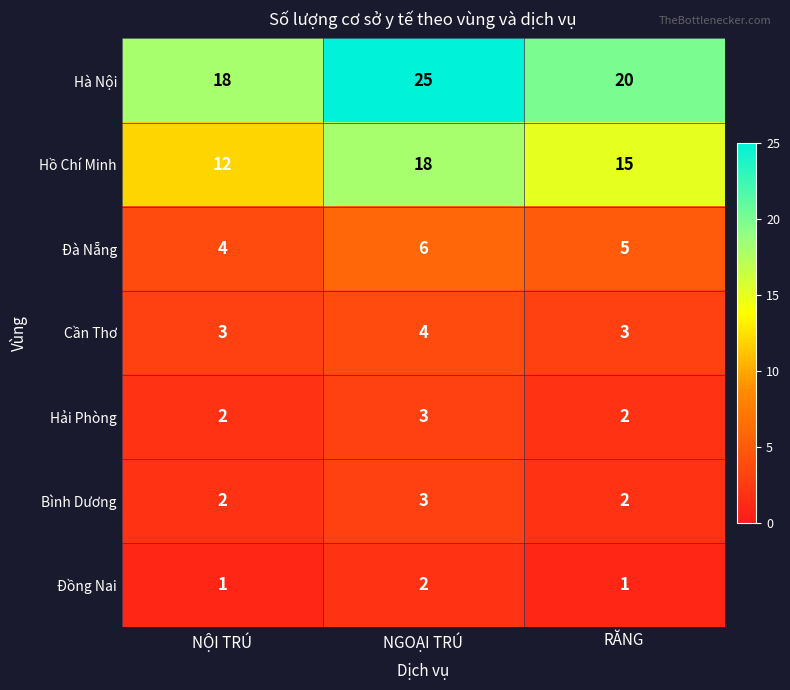

Reading left to right, what are all the values shown in this chart?

Hà Nội: 18	25	20
Hồ Chí Minh: 12	18	15
Đà Nẵng: 4	6	5
Cần Thơ: 3	4	3
Hải Phòng: 2	3	2
Bình Dương: 2	3	2
Đồng Nai: 1	2	1